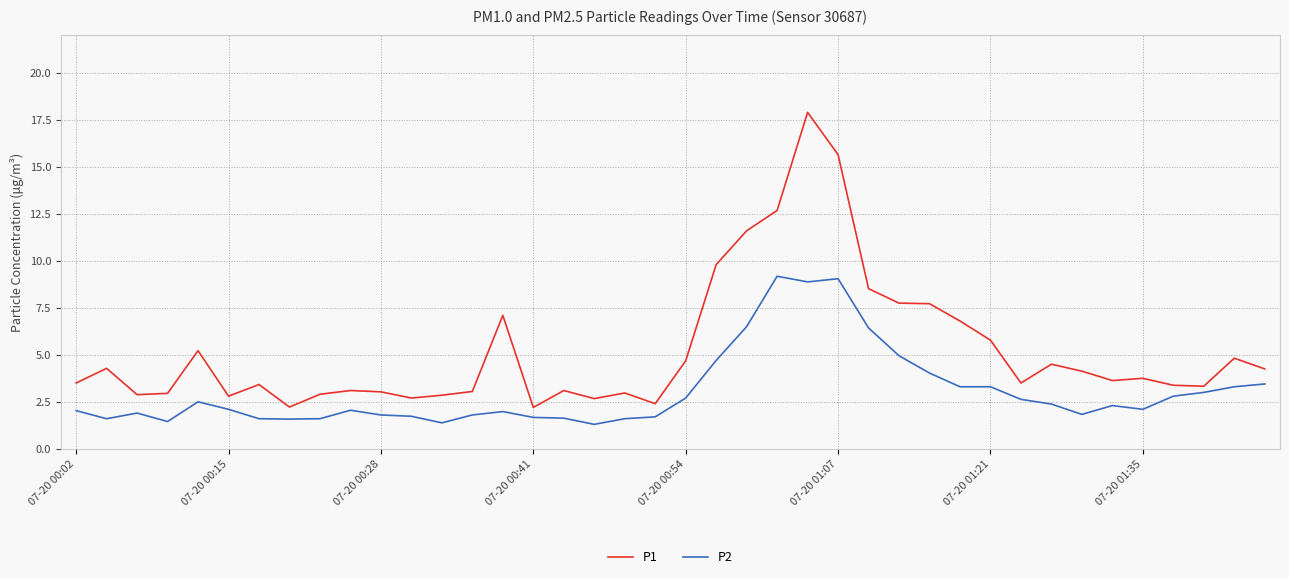

What are all the series names shown in the legend?

P1, P2